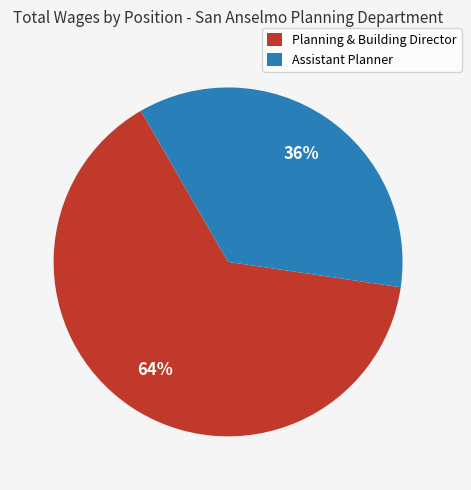

True or false: Planning & Building Director accounts for 64% of the total.

True